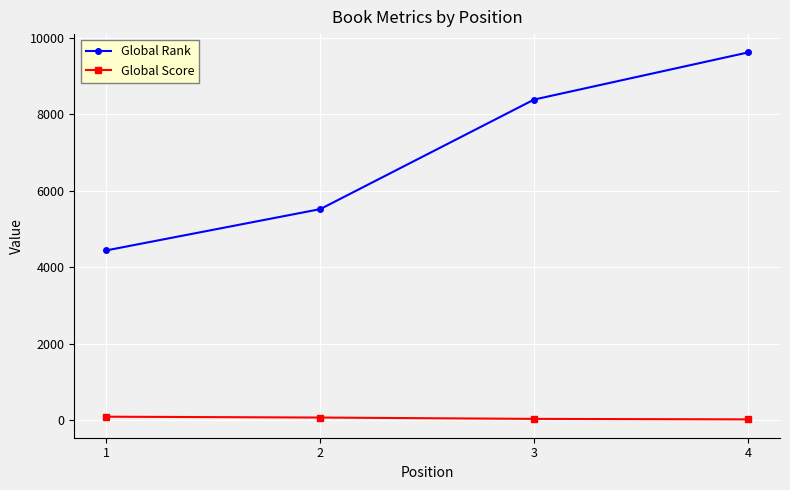

How many values in the Global Score series are below 72?

2